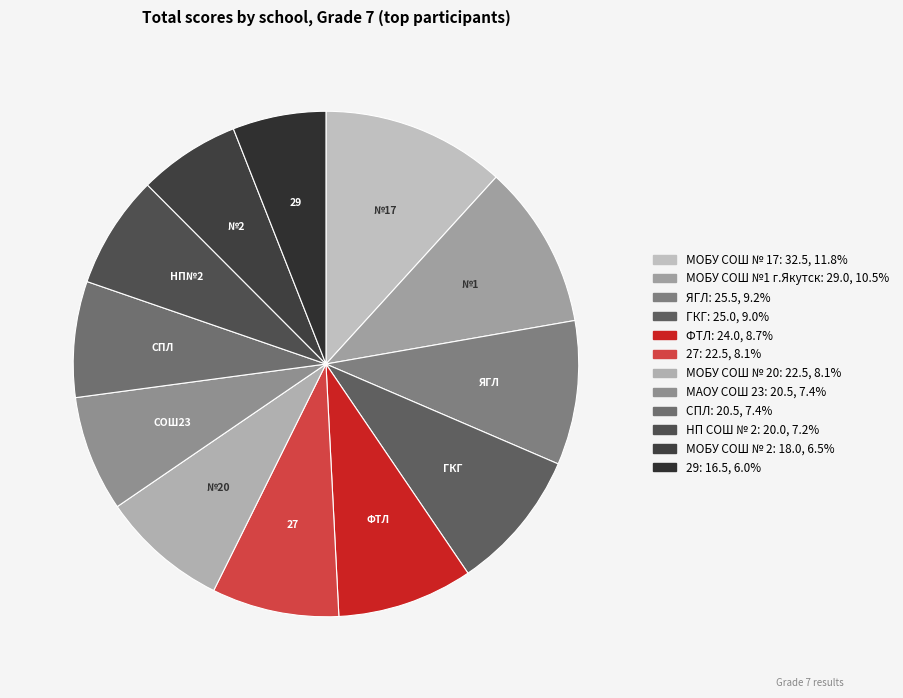

Rank the categories by value from lowest to highest.

29, МОБУ СОШ № 2, НП СОШ № 2, МАОУ СОШ 23, СПЛ, 27, МОБУ СОШ № 20, ФТЛ, ГКГ, ЯГЛ, МОБУ СОШ №1 г.Якутск, МОБУ СОШ № 17